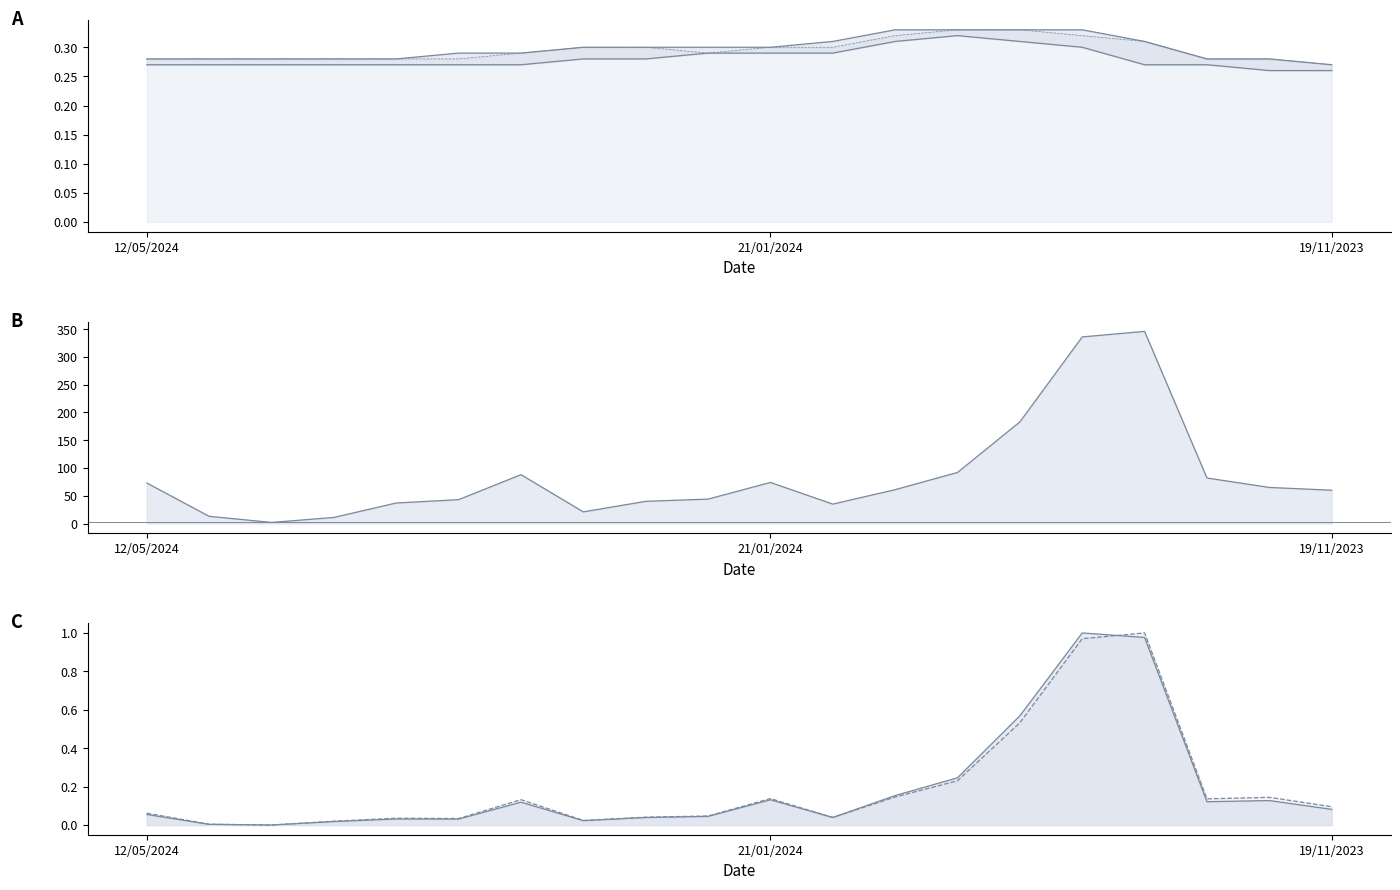

The High series shows 0.3 at 24/03/2024. True or false?

True